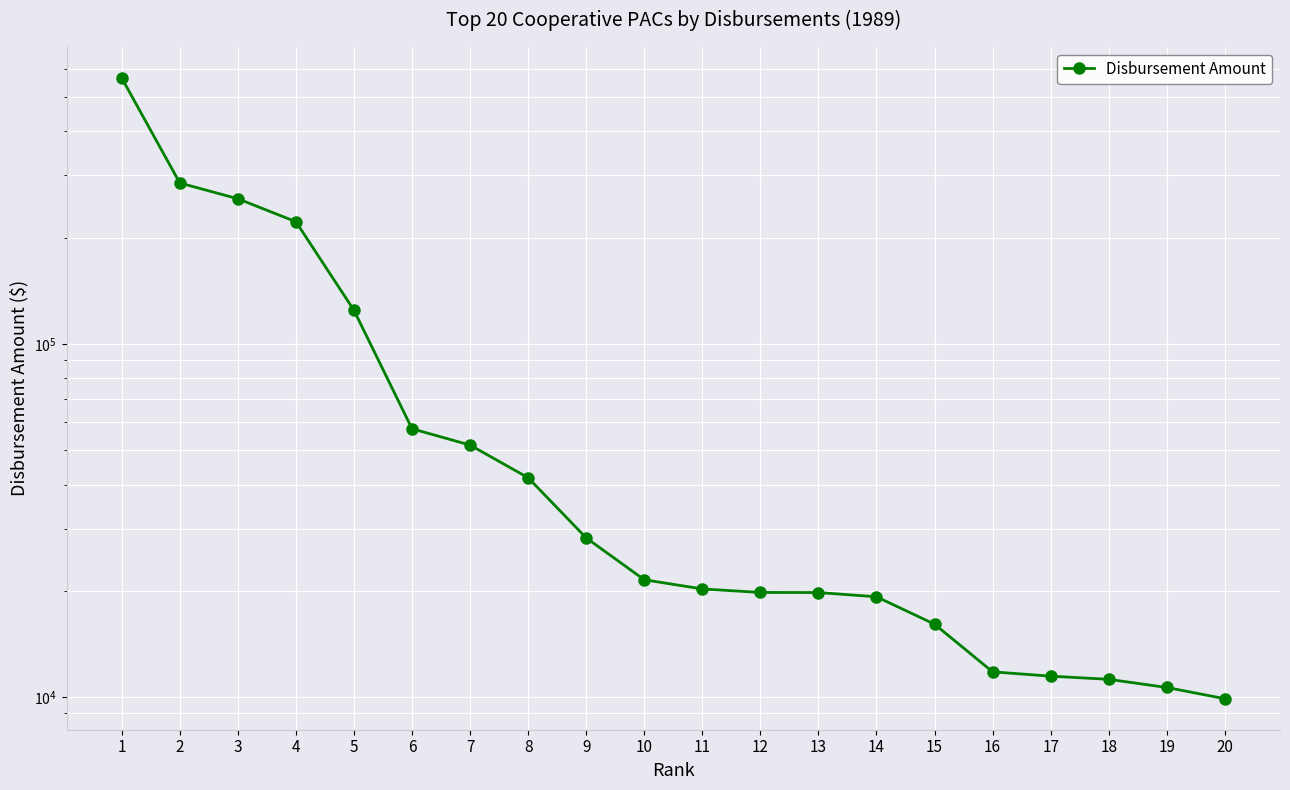

What is the difference between the values at 14 and 12?

551